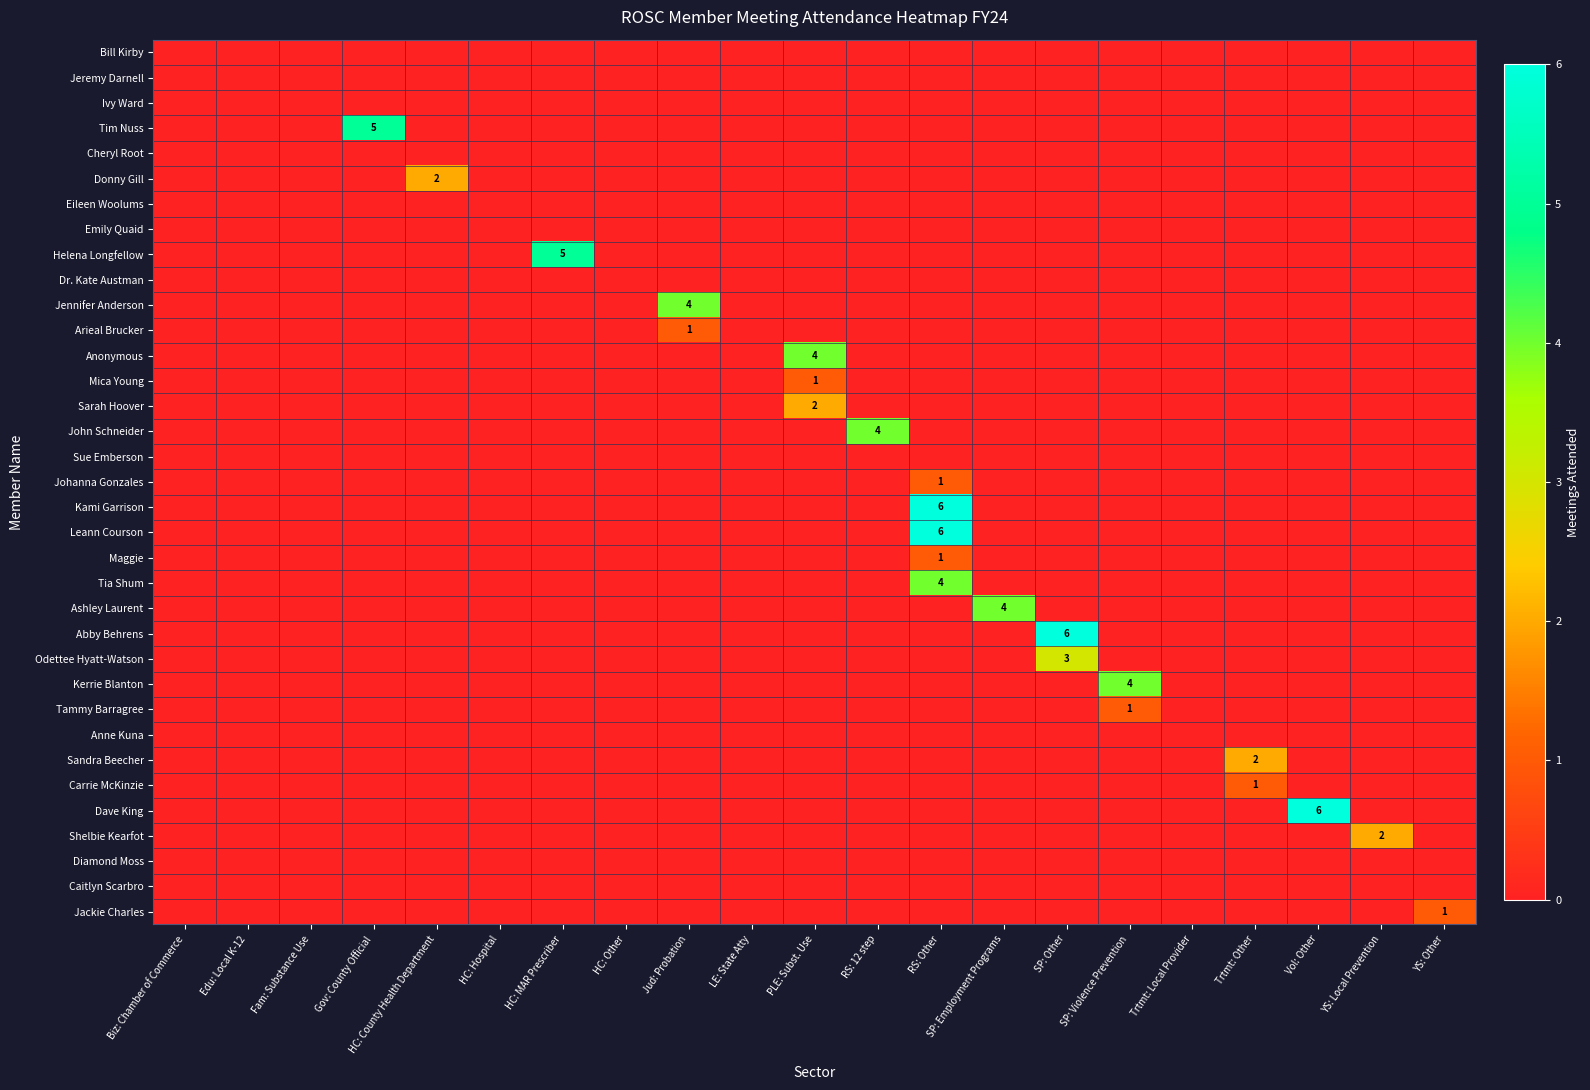

What is the spread (max minus min) of values at SP: Employment Programs?

4